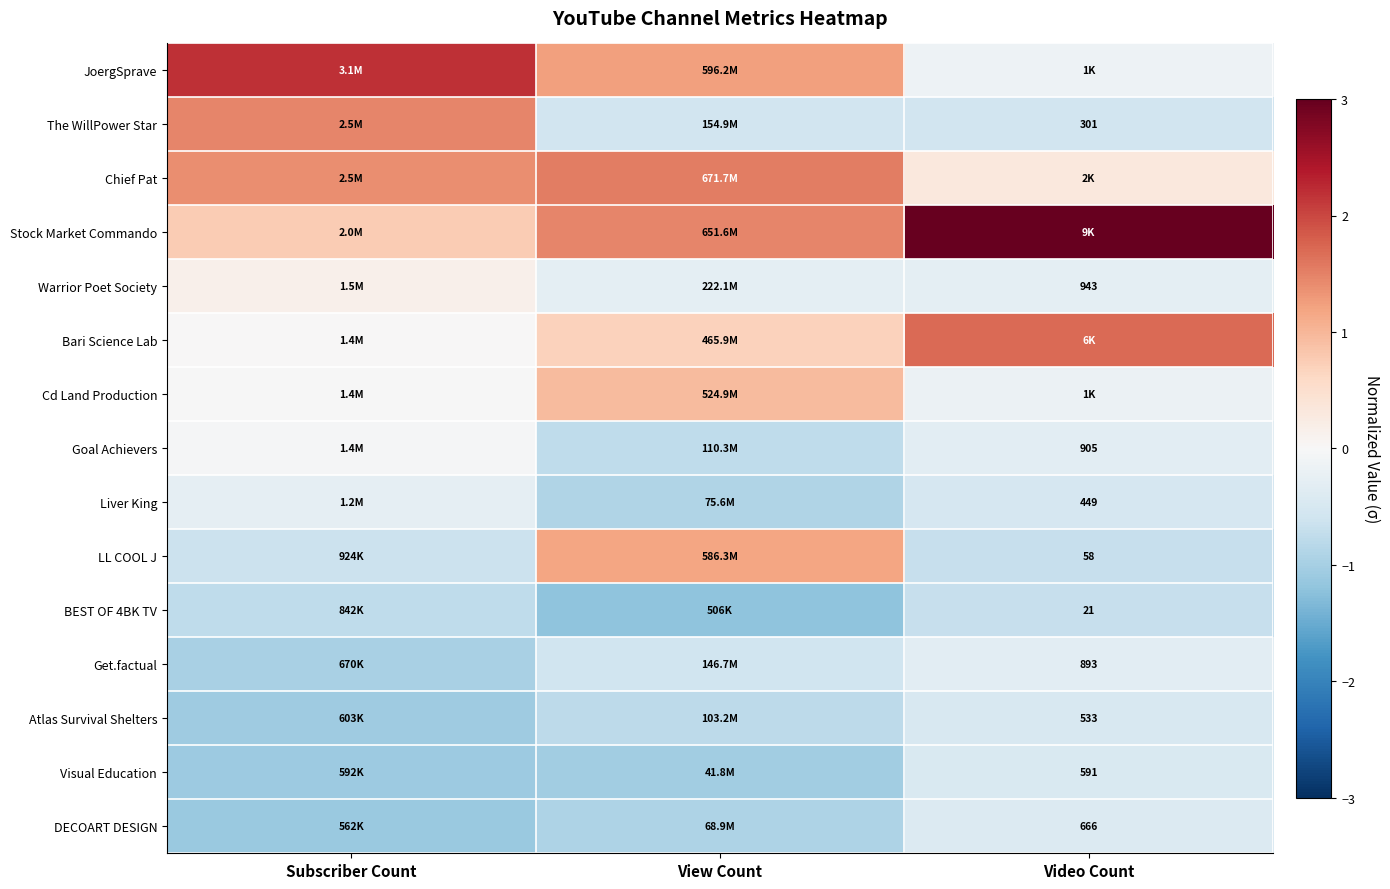

The value of Stock Market Commando at View Count is 1.5. True or false?

True